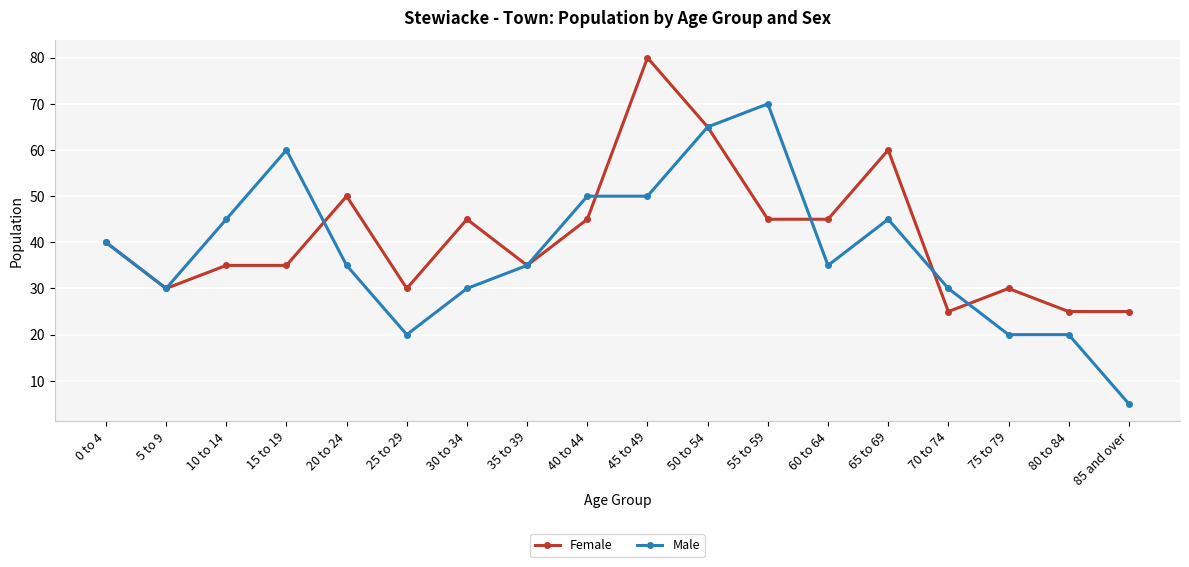

What is the difference between the maximum and minimum values in the Male series?

65